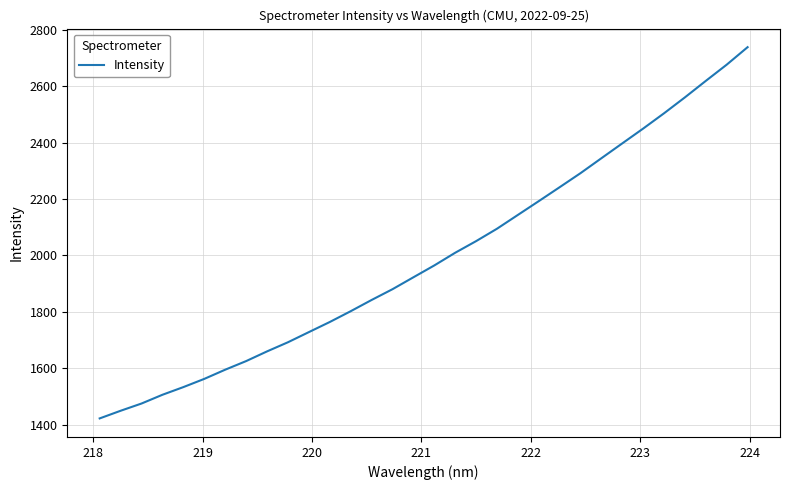

How many lines are shown in the chart?

1